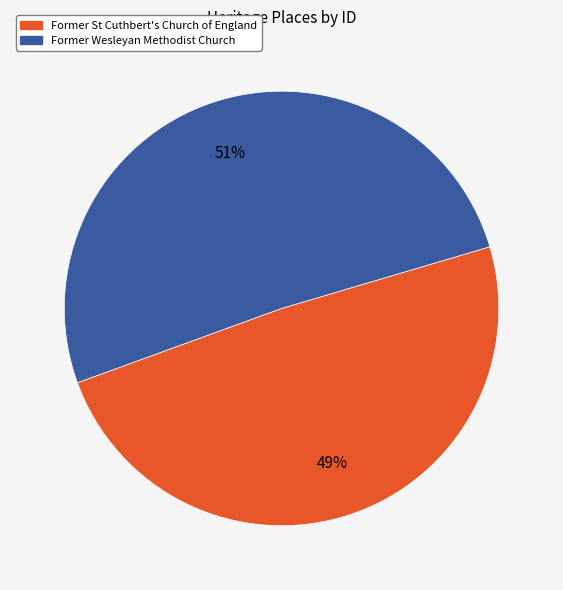

Which slice is the largest?

Former Wesleyan Methodist Church